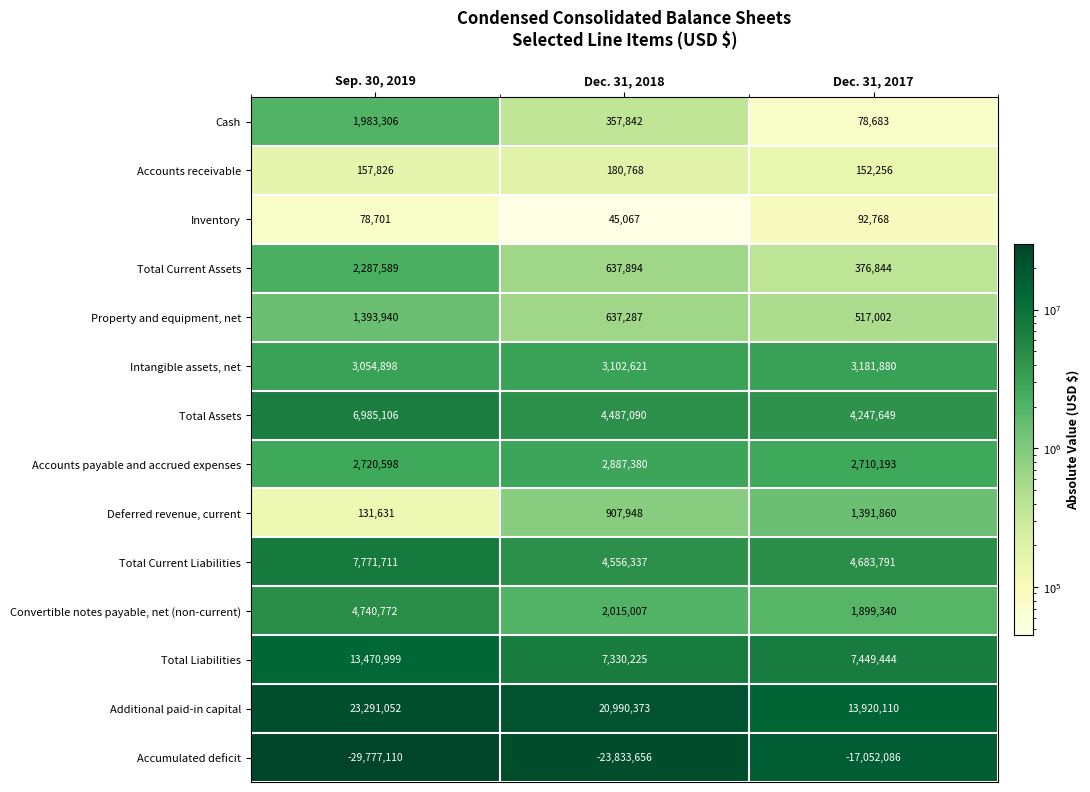

True or false: Accounts receivable has a value of 246988 at Dec. 31, 2017.

False